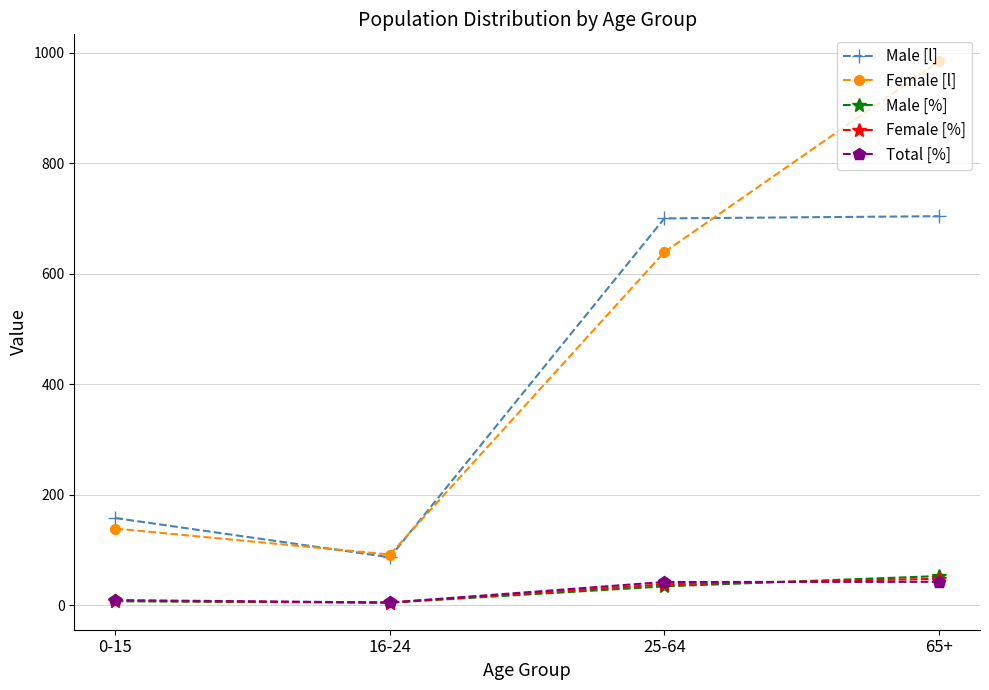

At which category is the sum across all series the highest?

65+